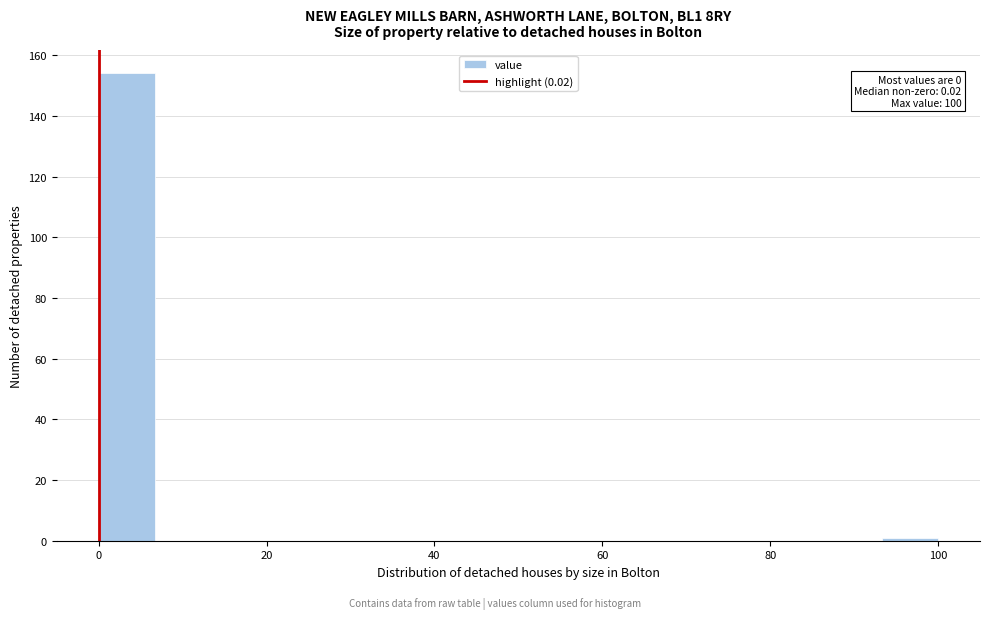

Around what value on the x-axis is the tallest bar? Give the approximate position of its centre, as read against the axis.

4